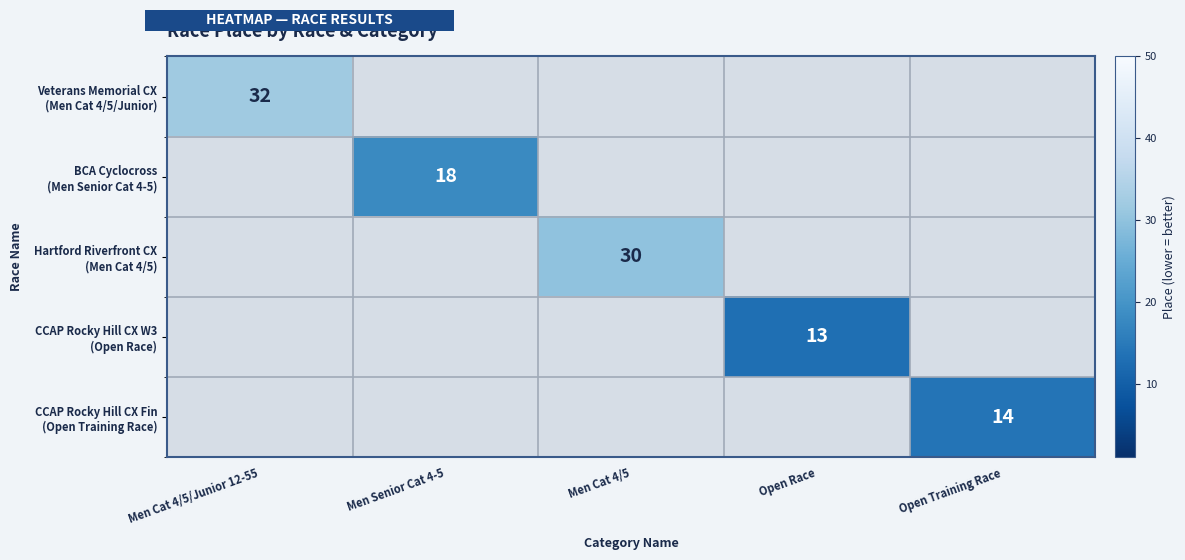

Count the number of categories in the chart.

5